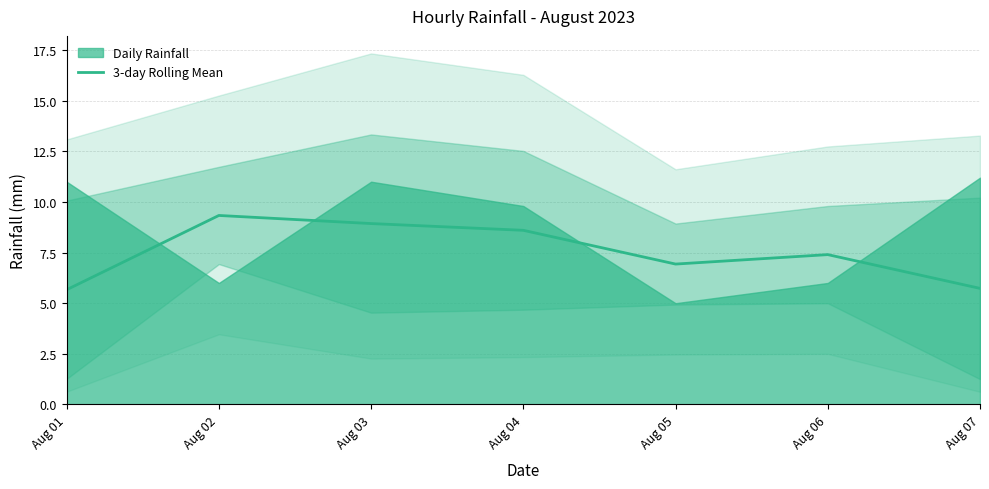

What is the sum of all values?

52.6